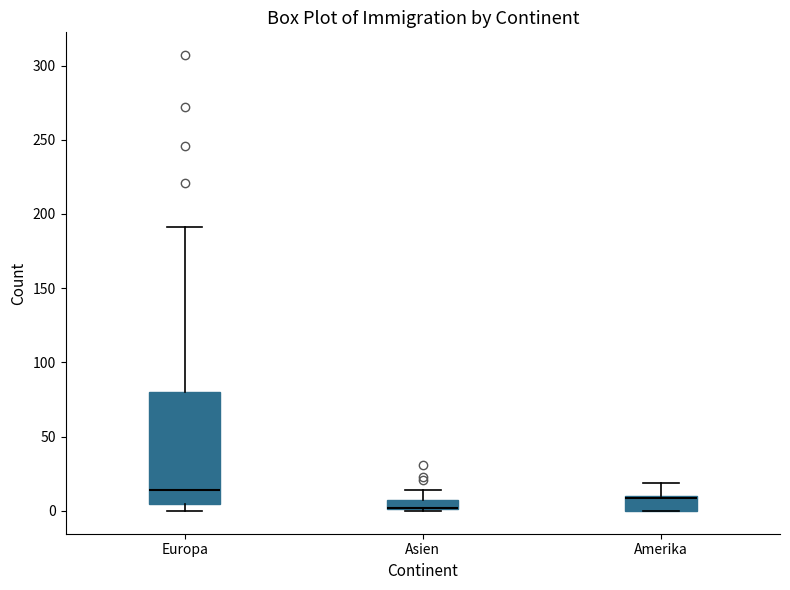

Which box is the tallest, from its lower edge to its upper edge?

Europa